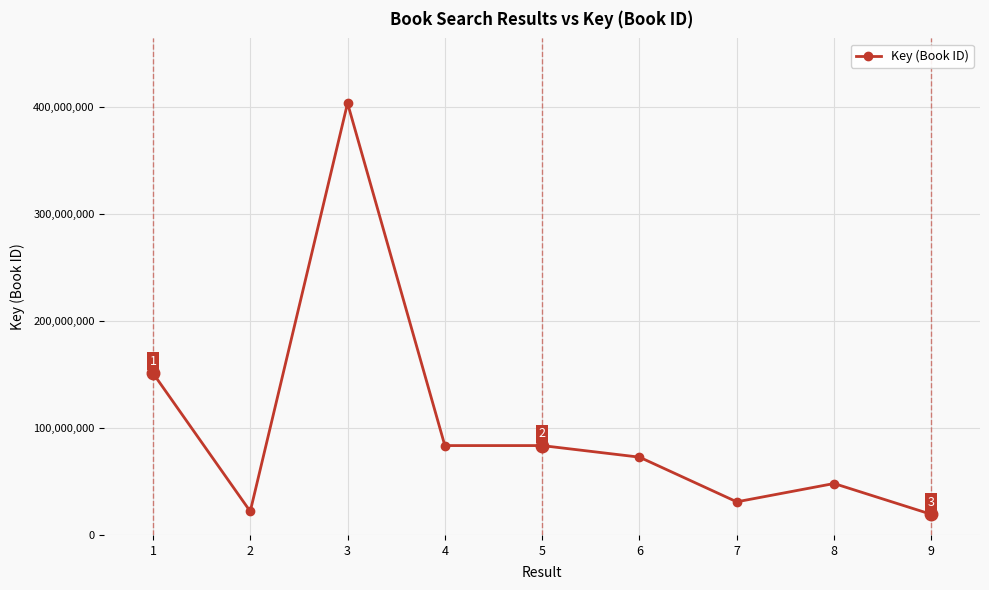

What is the smallest value displayed?

19268231